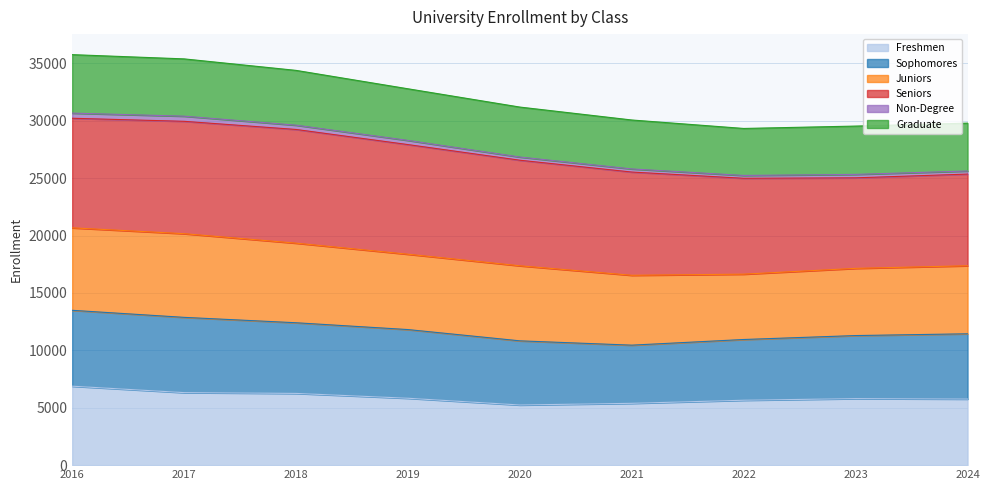

The value of Freshmen at 2016 is 9199. True or false?

False